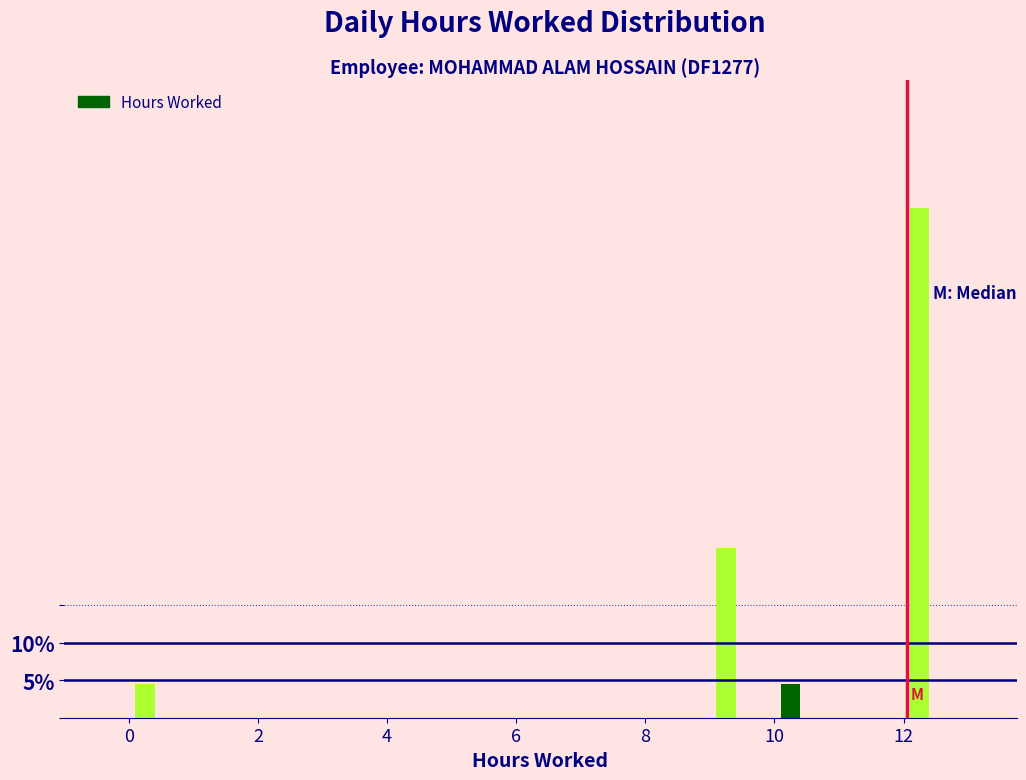

Read against the x-axis, roughly where is the centre of the tallest bar?

12.2